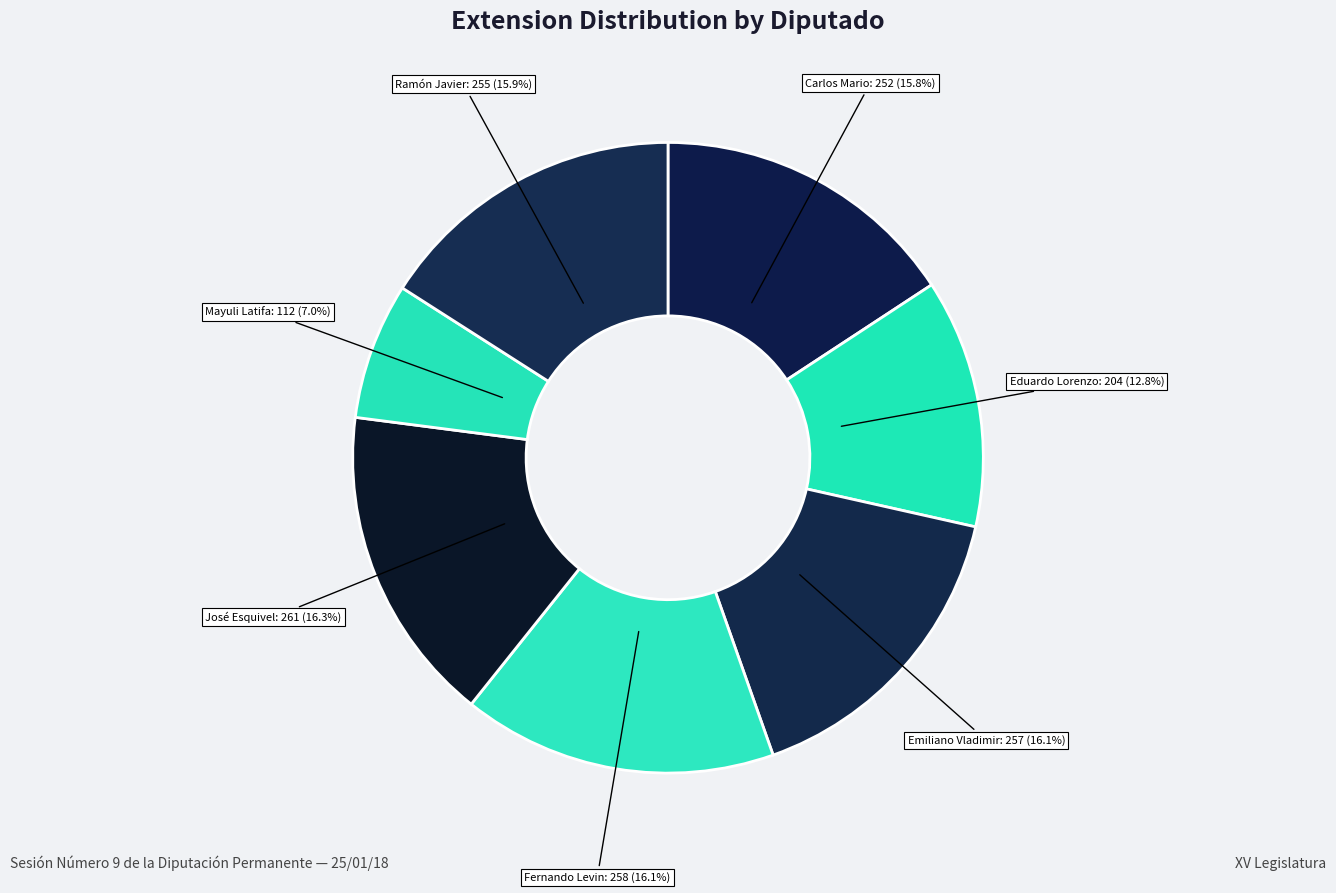

How many segments does this pie chart have?

7